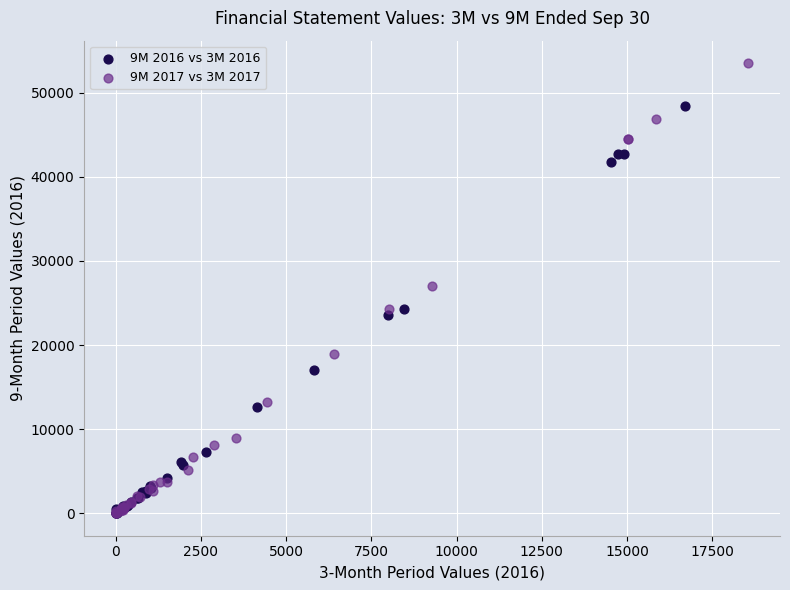

Which series has the widest spread of Y values?

9M 2017 vs 3M 2017